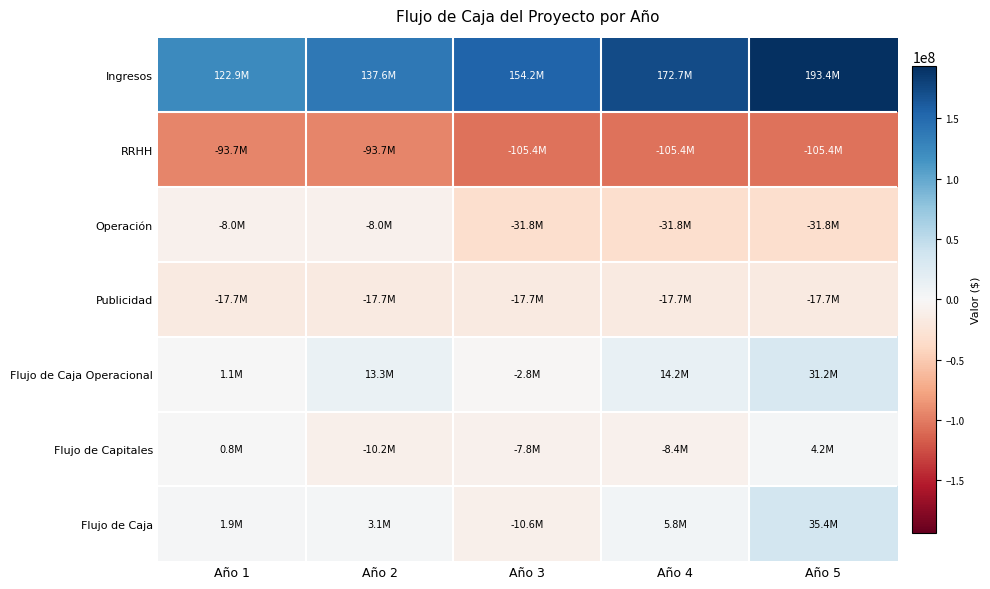

Reading left to right, transcribe all the data shown in this chart.

Ingresos: Año 1=122898000	Año 2=137645760	Año 3=154163251	Año 4=172662841	Año 5=193382382
RRHH: Año 1=-93672000	Año 2=-93672000	Año 3=-105432000	Año 4=-105432000	Año 5=-105432000
Operación: Año 1=-7980000	Año 2=-7980000	Año 3=-31800000	Año 4=-31800000	Año 5=-31800000
Publicidad: Año 1=-17712000	Año 2=-17712000	Año 3=-17712000	Año 4=-17712000	Año 5=-17712000
Flujo de Caja Operacional: Año 1=1134000	Año 2=13267981	Año 3=-2797530	Año 4=14158046	Año 5=31245192
Flujo de Capitales: Año 1=764370	Año 2=-10155234	Año 3=-7765453	Año 4=-8386689	Año 5=4191076
Flujo de Caja: Año 1=1898370	Año 2=3112747	Año 3=-10562983	Año 4=5771357	Año 5=35436268